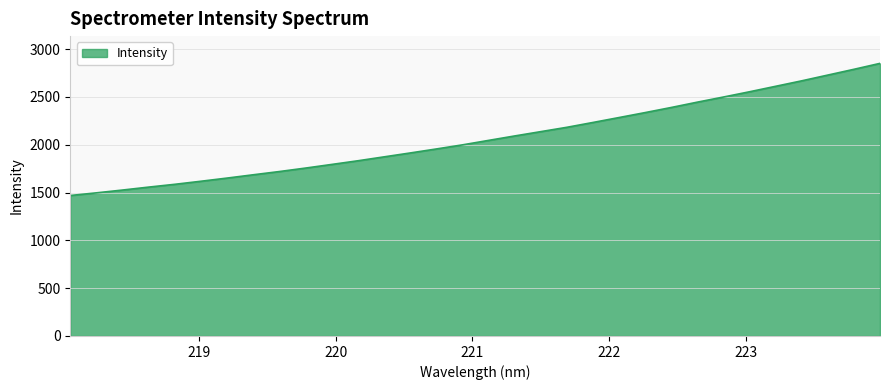

What is the minimum value shown in the chart?

1469.5